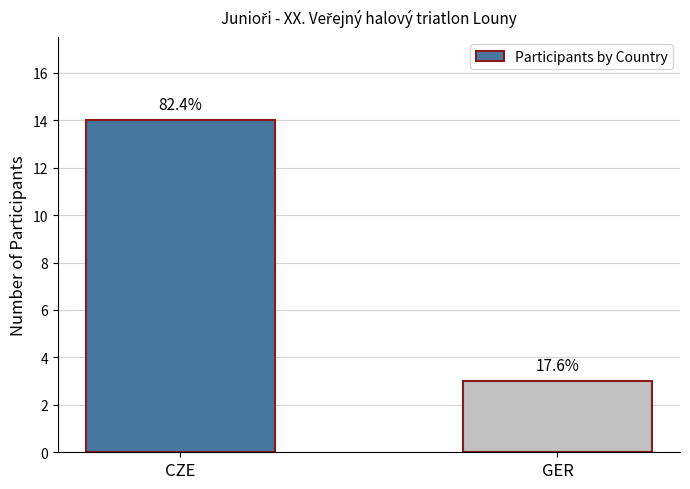

What is the ratio of the value at CZE to the value at GER?

4.7